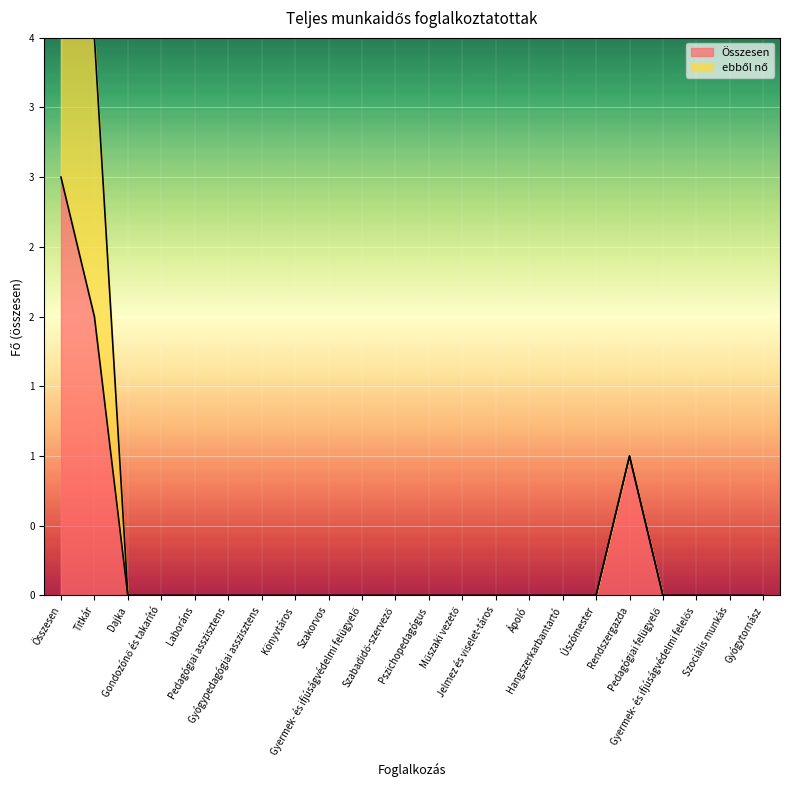

Count the number of data series in this chart.

2